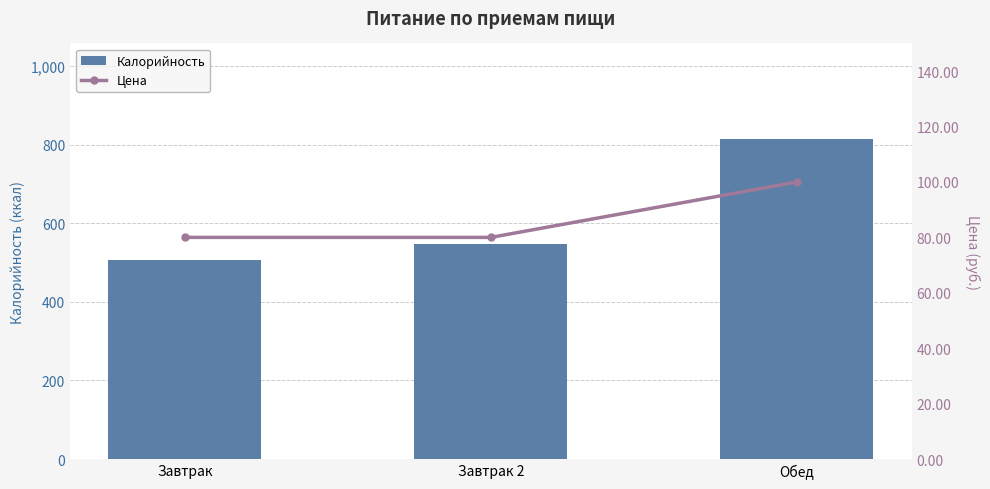

Reading right to left, what are all the values shown in this chart?

Калорийность: 813.9	546.8	507.4
Цена: 100.0	80.0	80.0